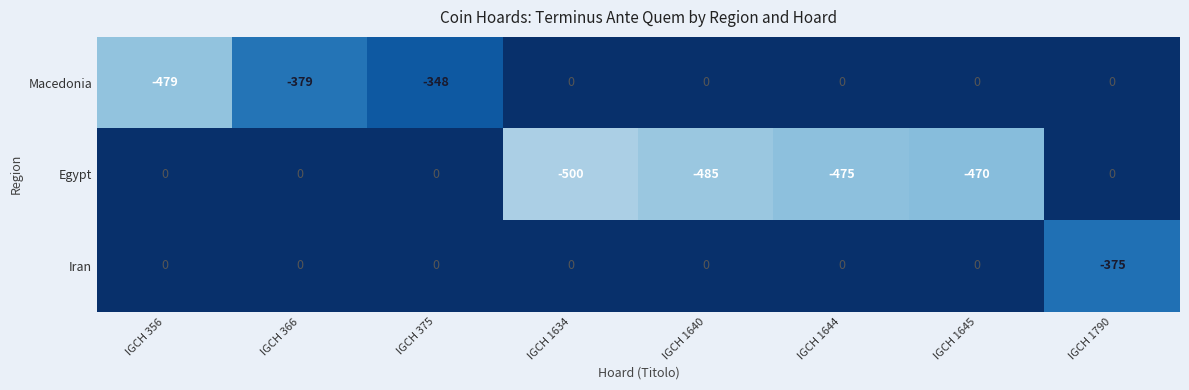

Reading left to right, extract all data points from this chart.

Macedonia: IGCH 356=-479	IGCH 366=-379	IGCH 375=-348	IGCH 1634=0	IGCH 1640=0	IGCH 1644=0	IGCH 1645=0	IGCH 1790=0
Egypt: IGCH 356=0	IGCH 366=0	IGCH 375=0	IGCH 1634=-500	IGCH 1640=-485	IGCH 1644=-475	IGCH 1645=-470	IGCH 1790=0
Iran: IGCH 356=0	IGCH 366=0	IGCH 375=0	IGCH 1634=0	IGCH 1640=0	IGCH 1644=0	IGCH 1645=0	IGCH 1790=-375